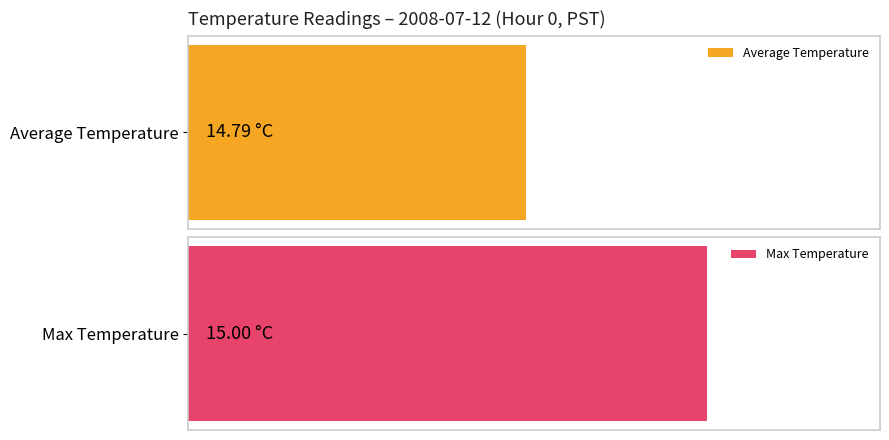

Between 6 and 14, which series saw the biggest shift?

Average Temperature